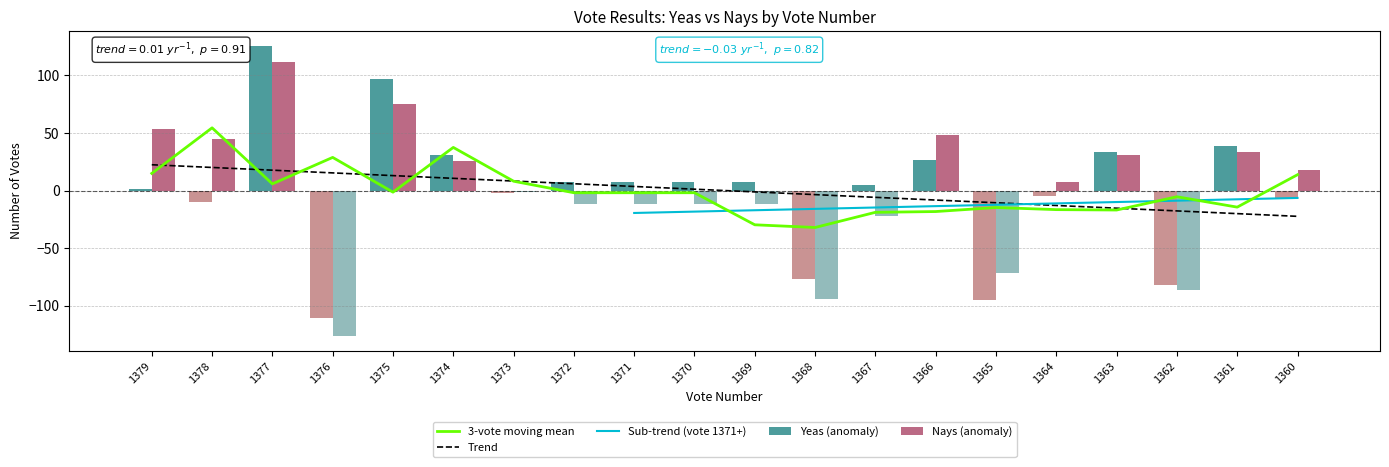

What is the value of the Yeas bar at the 6th from the left?

30.7